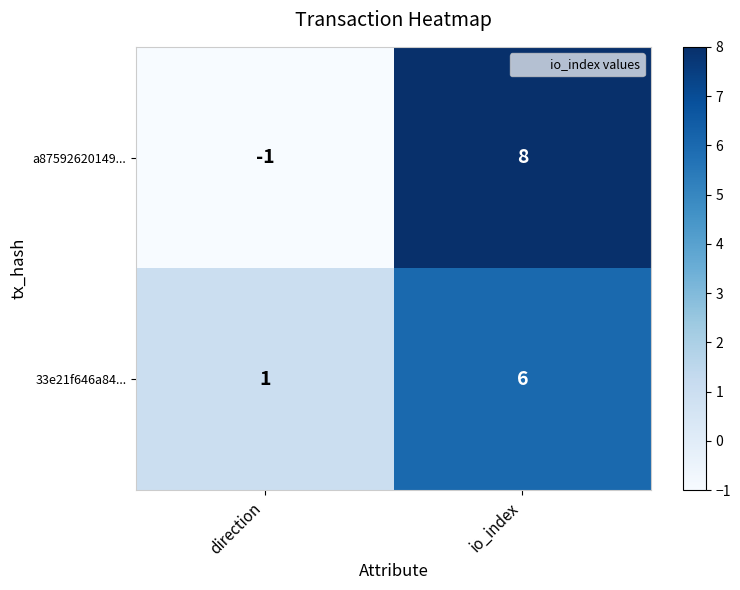

How many distinct data groups are displayed?

2